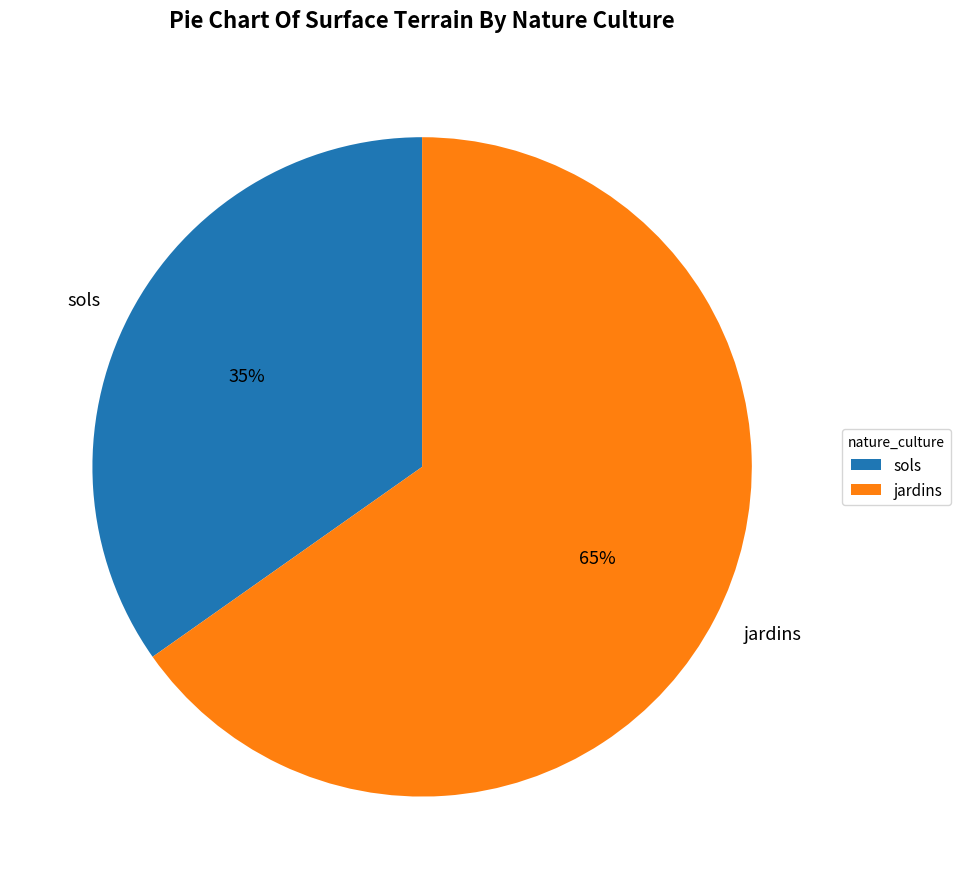

Which has a higher value, sols or jardins?

jardins